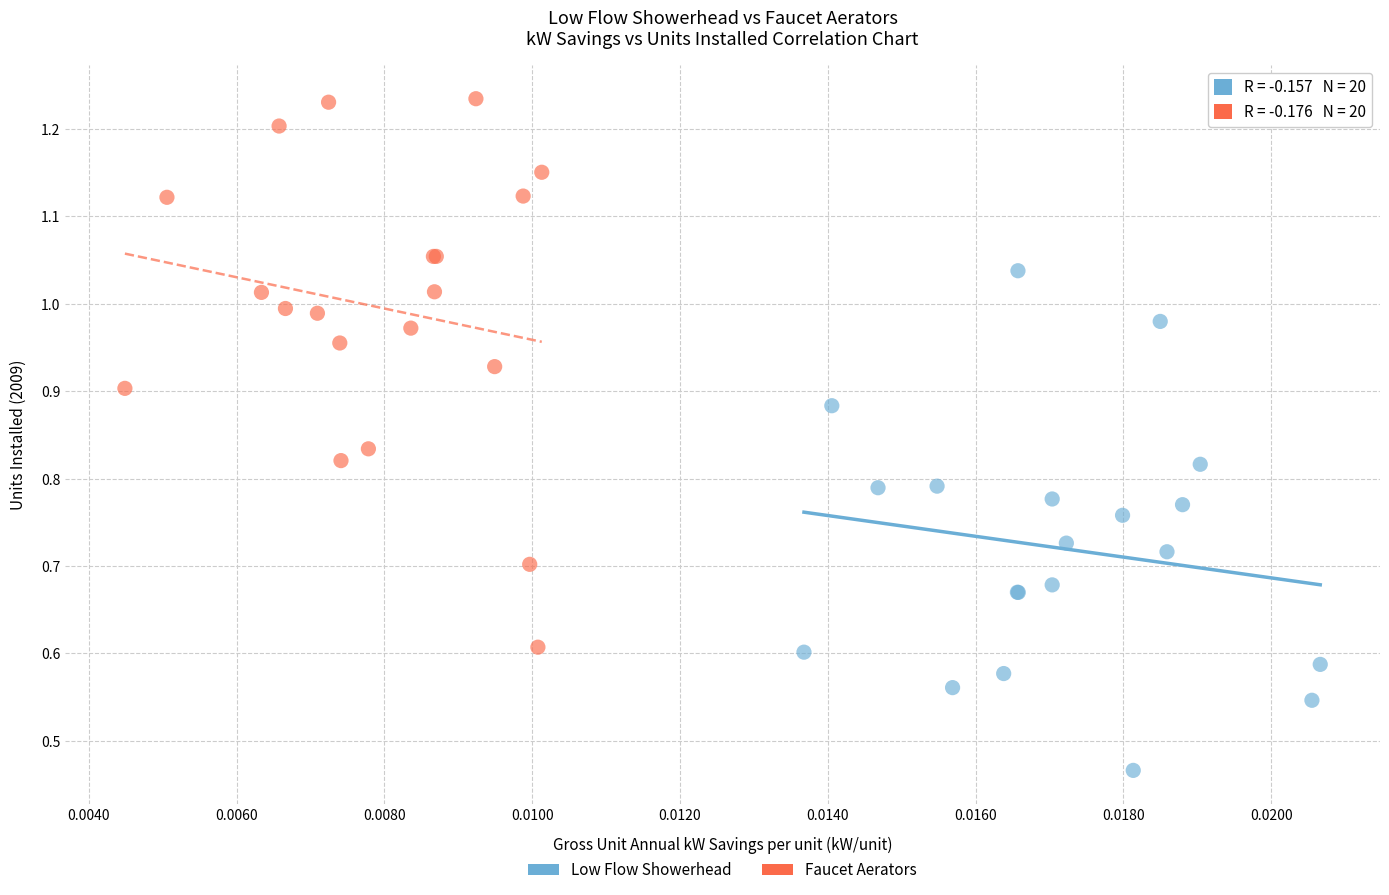

Which series has the largest Y range (max minus min)?

Faucet Aerators